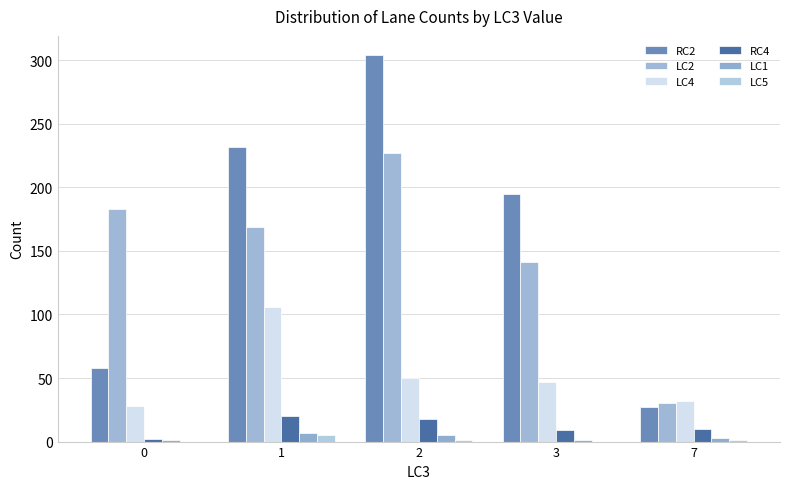

Count the number of data series in this chart.

6